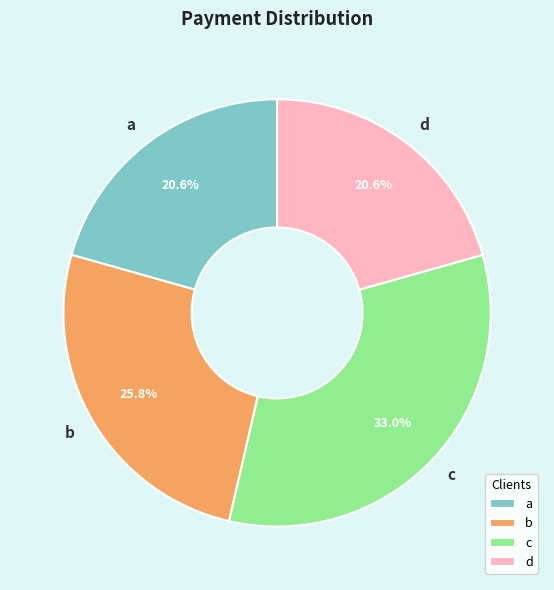

What percentage is NOT represented by d?

79.4%